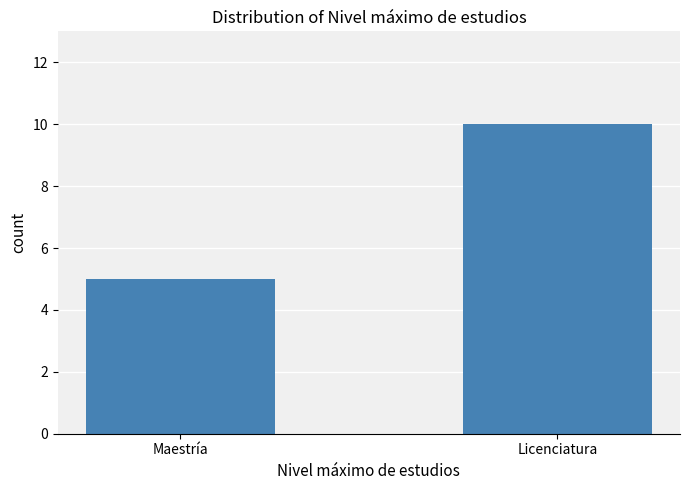

What is the ratio of the value at Maestría to the value at Licenciatura?

0.5